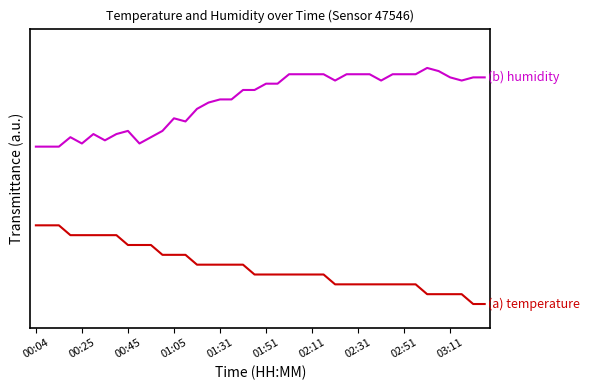

Does the chart have visible grid lines?

No